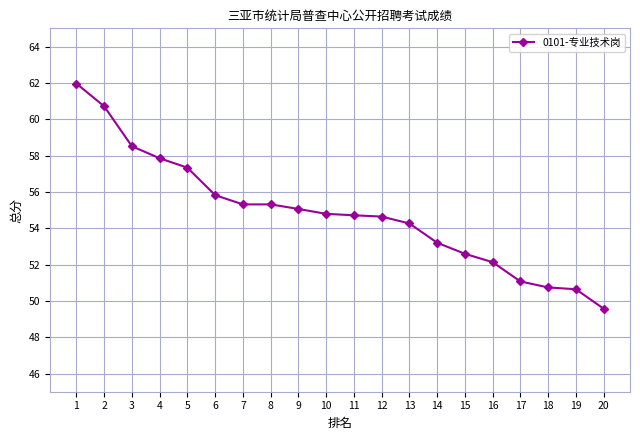

At which category does the chart reach its peak across all series?

1